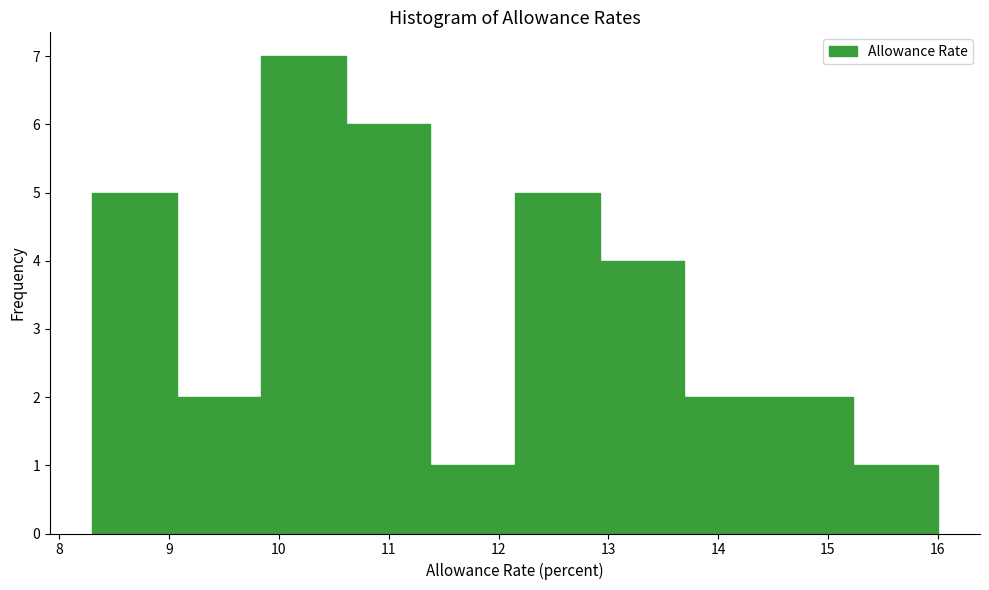

Reading left to right, list every bar in this chart as the range it spans on the x-axis followed by its height. Neither the bar edges nor the heights are printed on the chart, so give them approximately, as read against the axes.

8.30 to 9.07: 5
9.07 to 9.84: 2
9.84 to 10.61: 7
10.61 to 11.38: 6
11.38 to 12.15: 1
12.15 to 12.92: 5
12.92 to 13.69: 4
13.69 to 14.46: 2
14.46 to 15.23: 2
15.23 to 16.00: 1